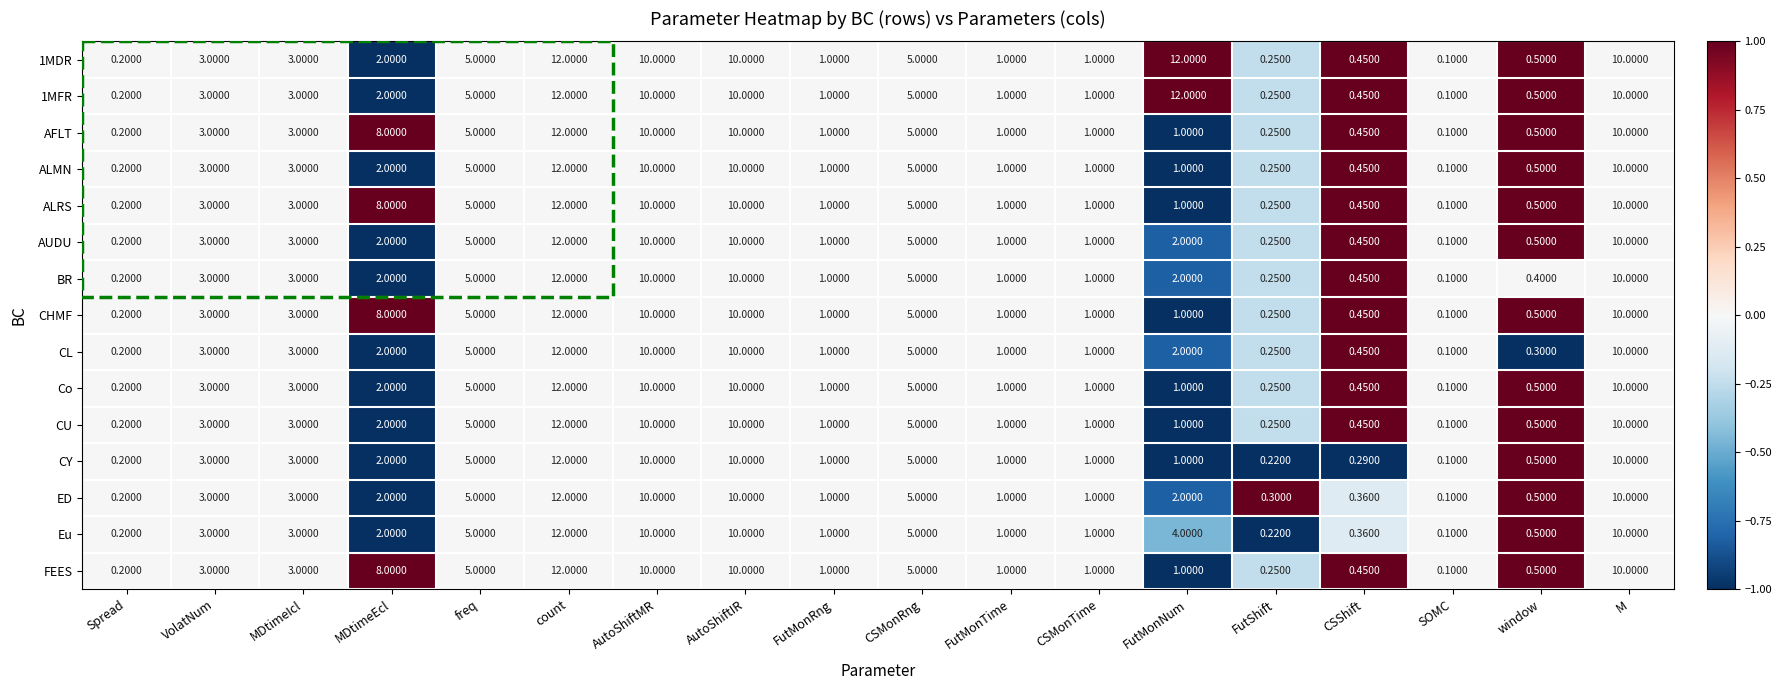

How many series are shown in this chart?

15